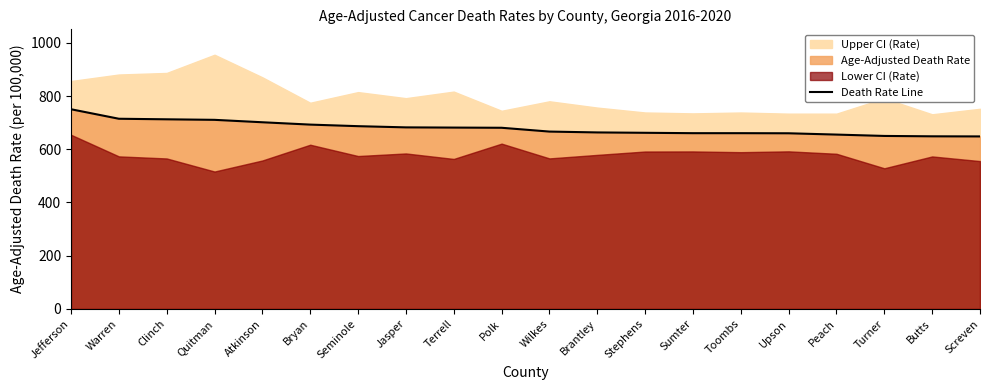

Rank the categories by value from highest to lowest.

Jefferson, Warren, Clinch, Quitman, Atkinson, Bryan, Seminole, Jasper, Terrell, Polk, Wilkes, Brantley, Stephens, Sumter, Toombs, Upson, Peach, Turner, Butts, Screven